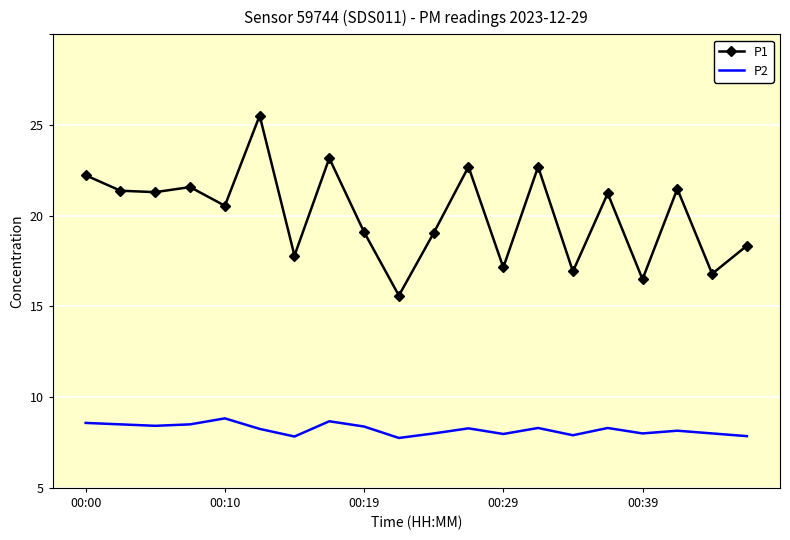

How many lines are shown in the chart?

2